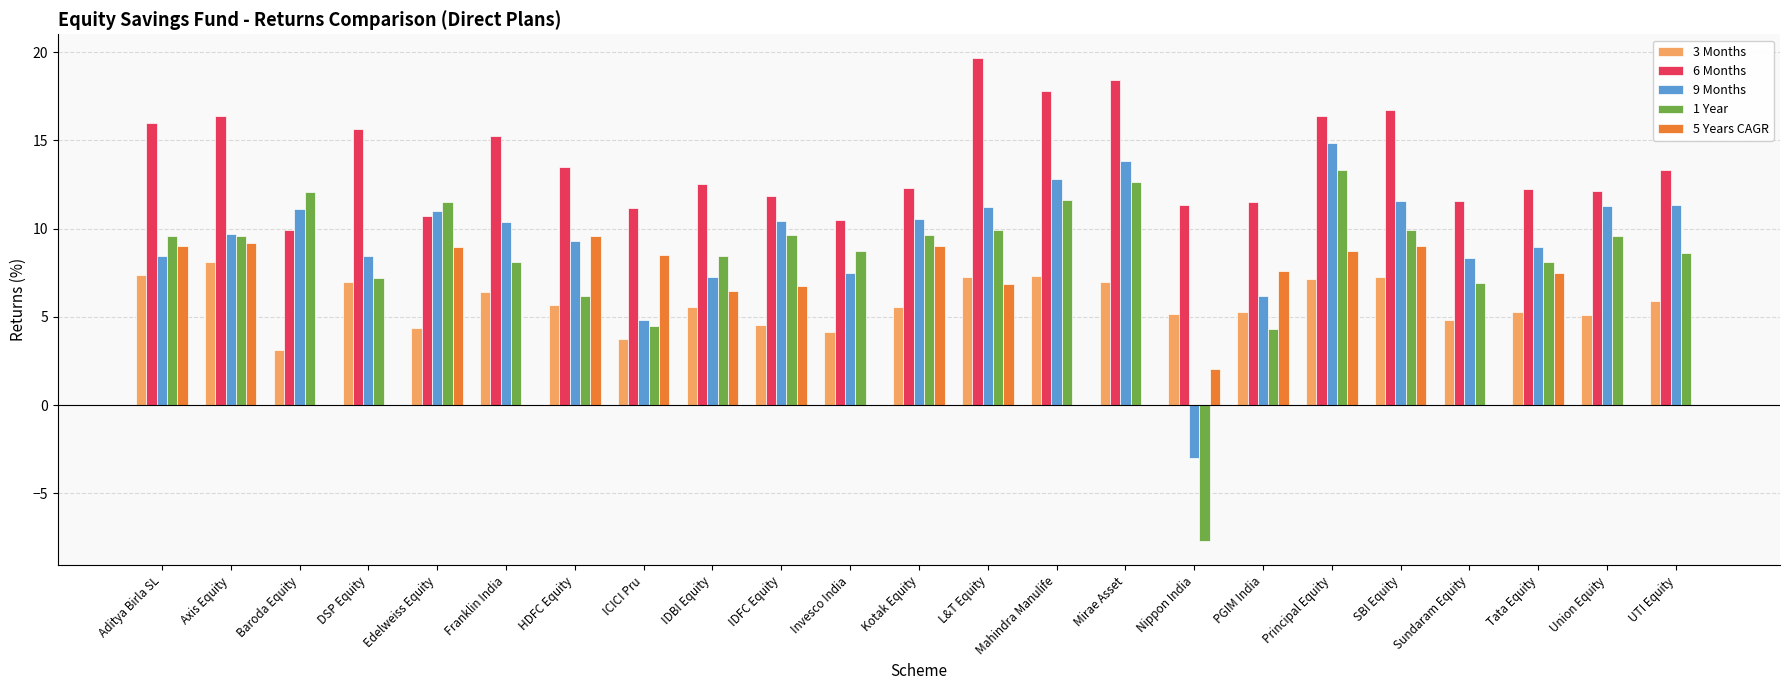

How many groups of bars are there?

23